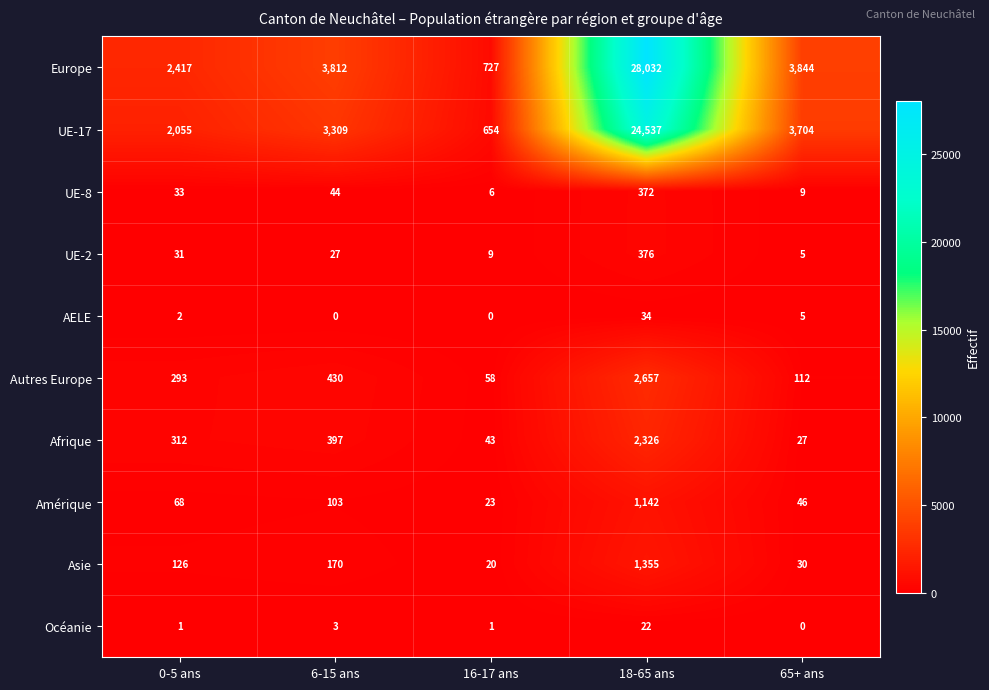

The AELE series shows -13 at 16-17 ans. True or false?

False